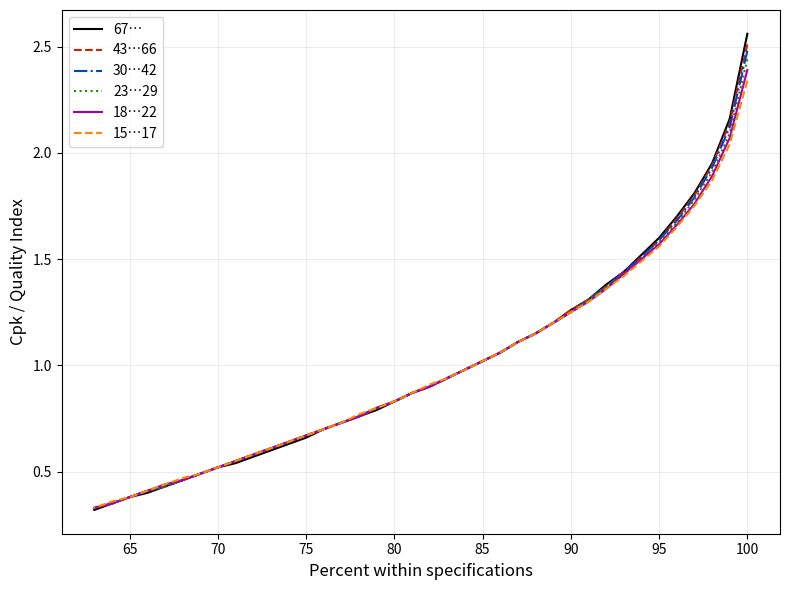

True or false: 43…66 has more than 2 points higher than both neighbors.

False